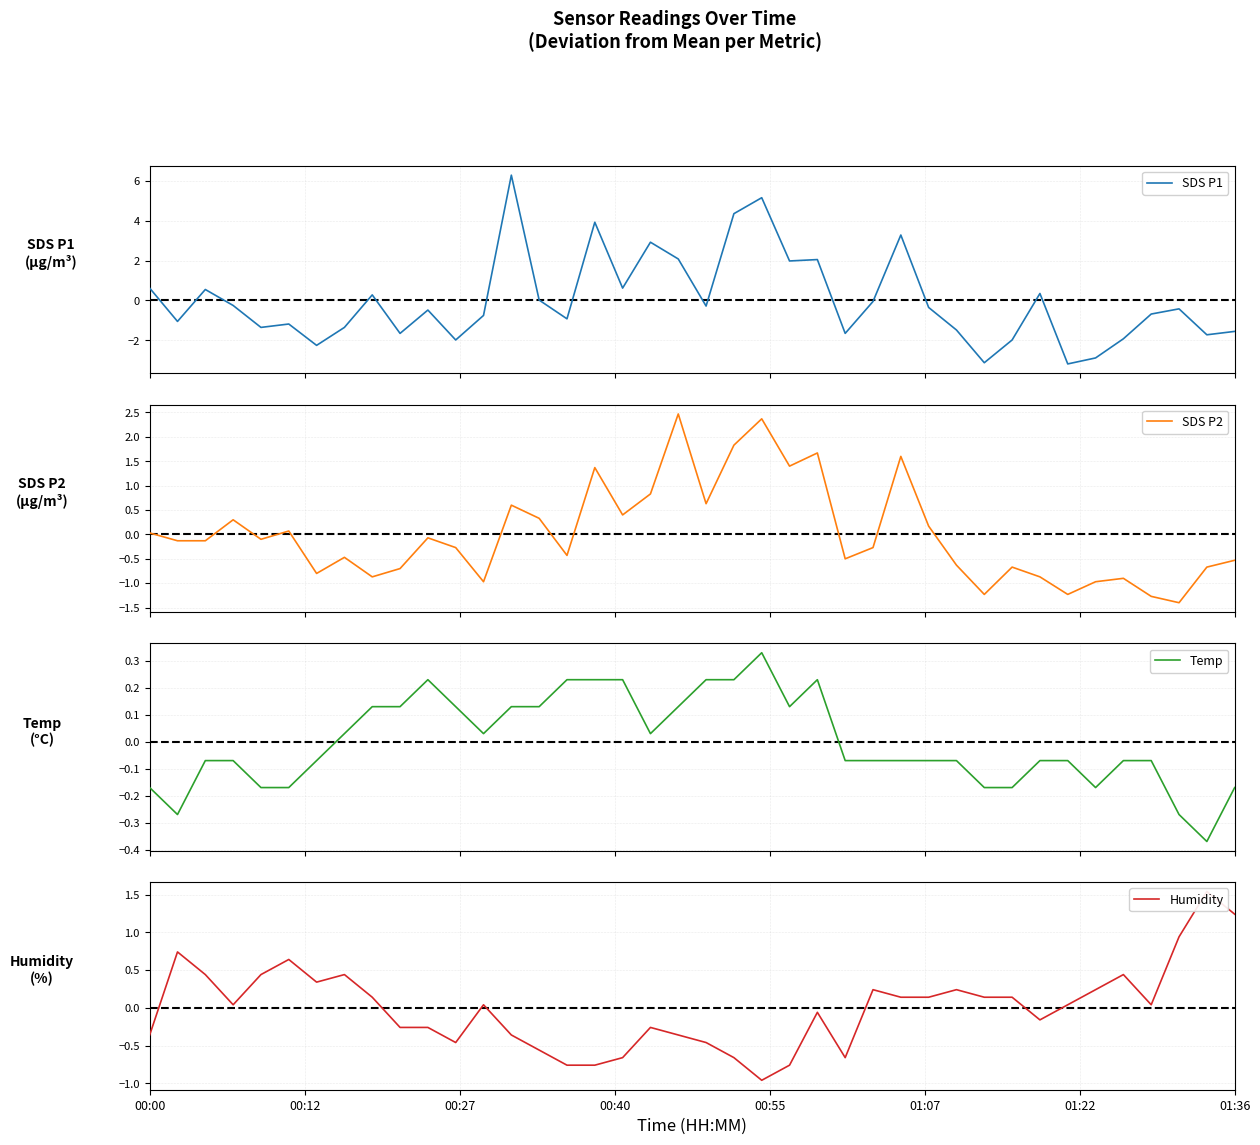

What is the value of the SDS P2 point at the 15th from the left?

0.3